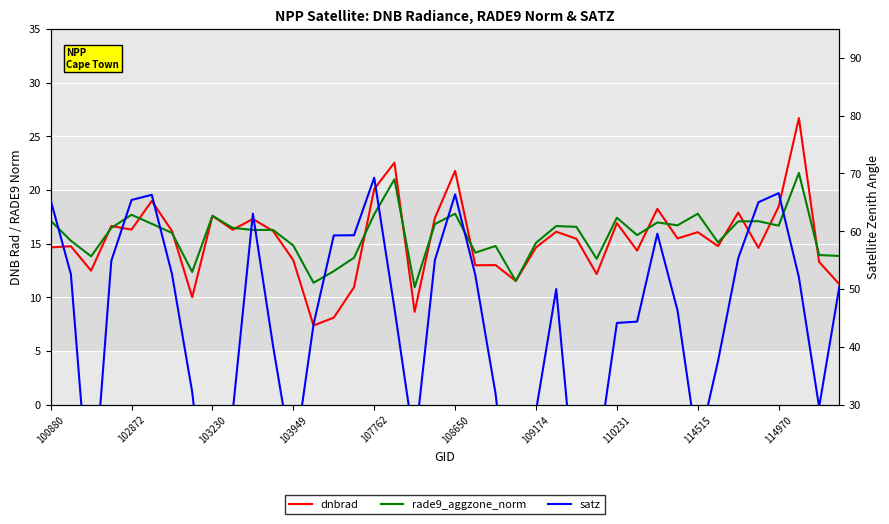

Which series has the largest range (max minus min)?

satz